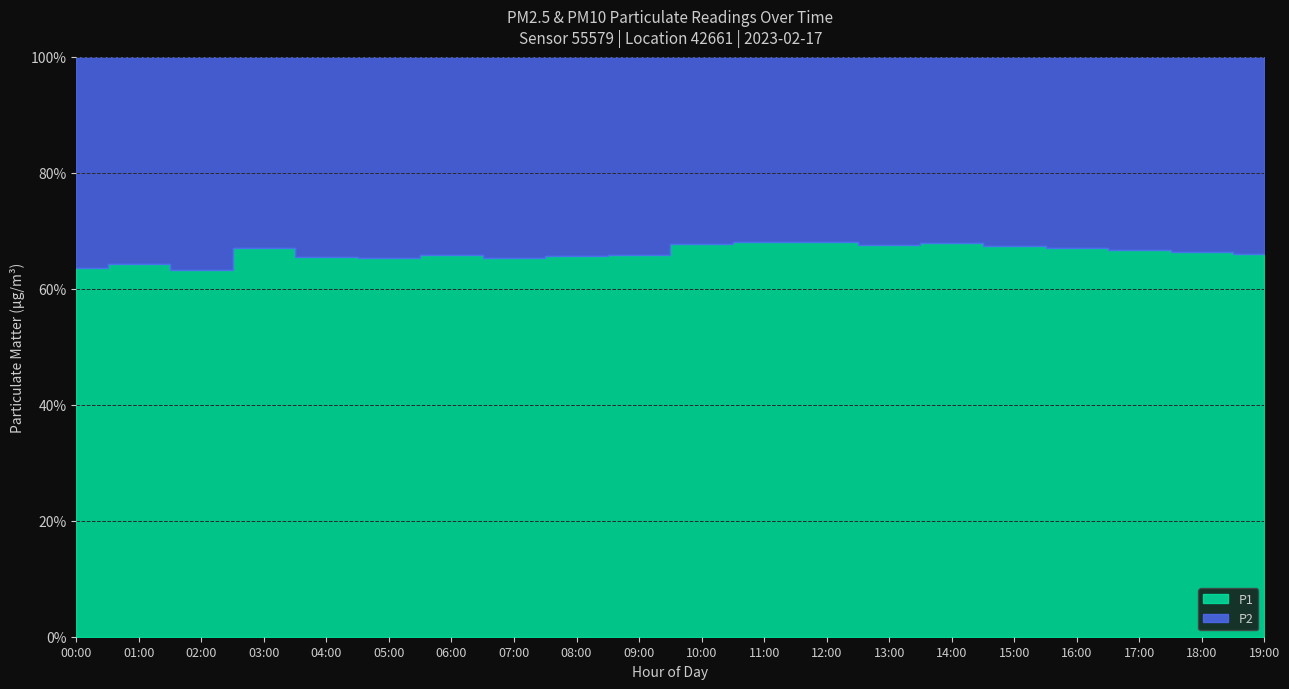

How many lines are shown in the chart?

2